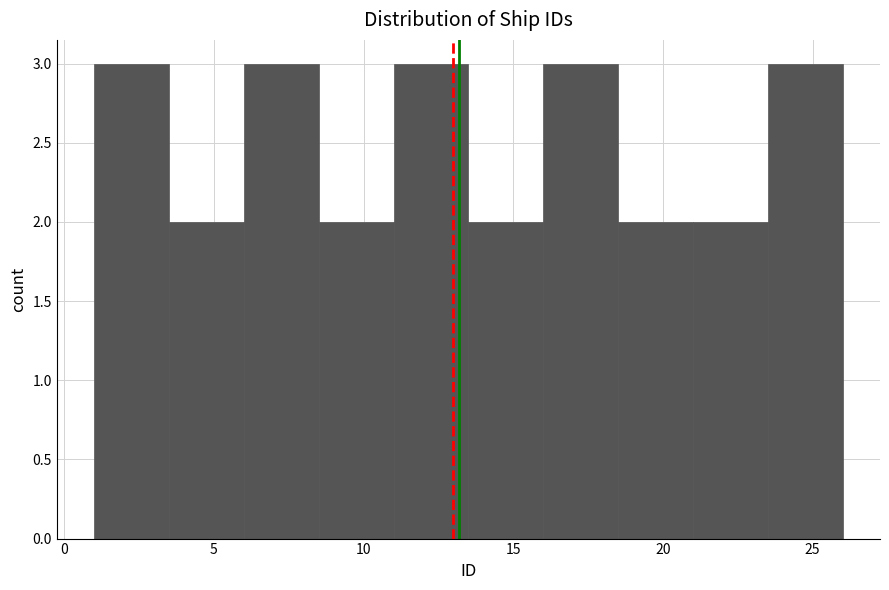

Reading left to right, list every bar in this chart as the range it spans on the x-axis followed by its height. The values are not printed on the chart, so give them approximately, as read against the axis.

1.0 to 3.5: 3
3.5 to 6.0: 2
6.0 to 8.5: 3
8.5 to 11.0: 2
11.0 to 13.5: 3
13.5 to 16.0: 2
16.0 to 18.5: 3
18.5 to 21.0: 2
21.0 to 23.5: 2
23.5 to 26.0: 3